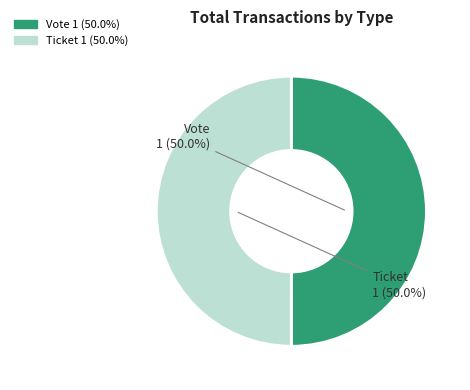

What is the ratio of the value at Vote to the value at Ticket?

1.0